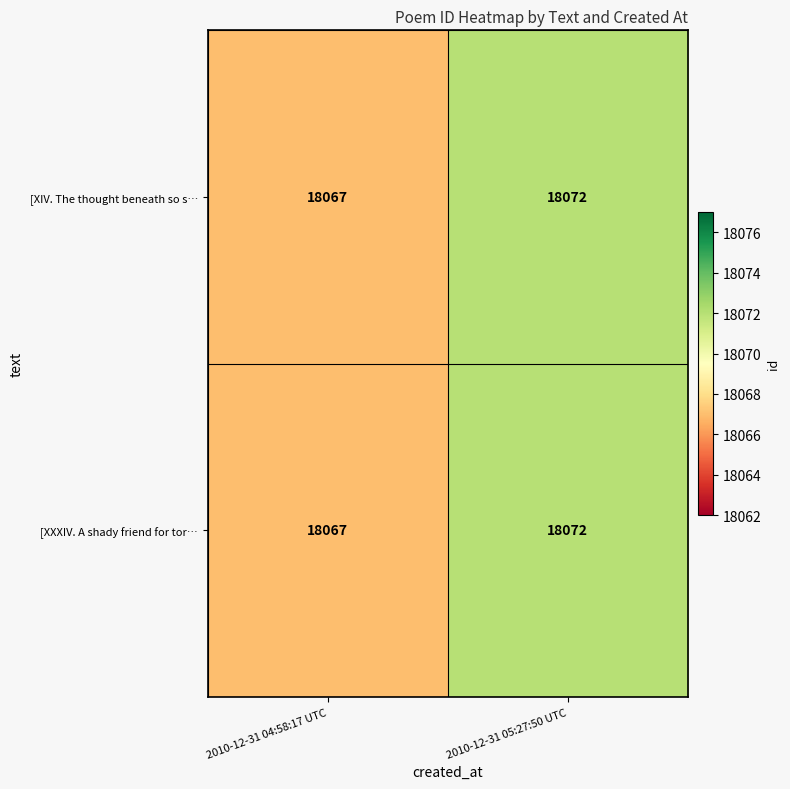

At which category does the chart reach its peak across all series?

2010-12-31 05:27:50 UTC